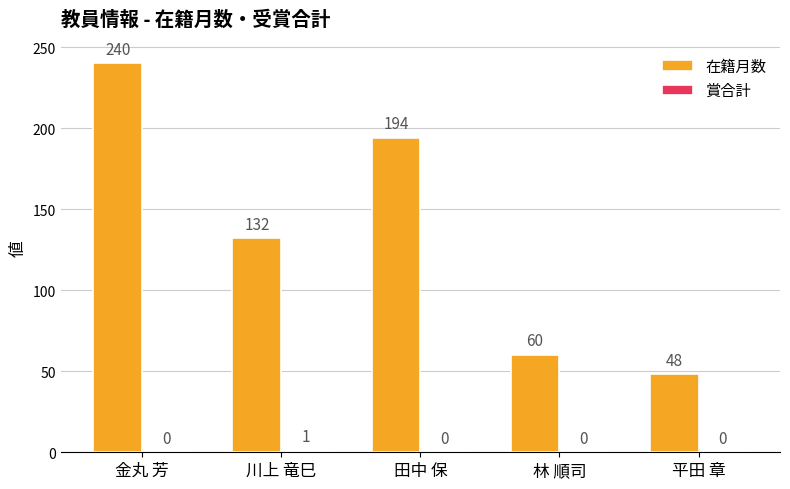

The value of 在籍月数 at 川上 竜巳 is 85. True or false?

False